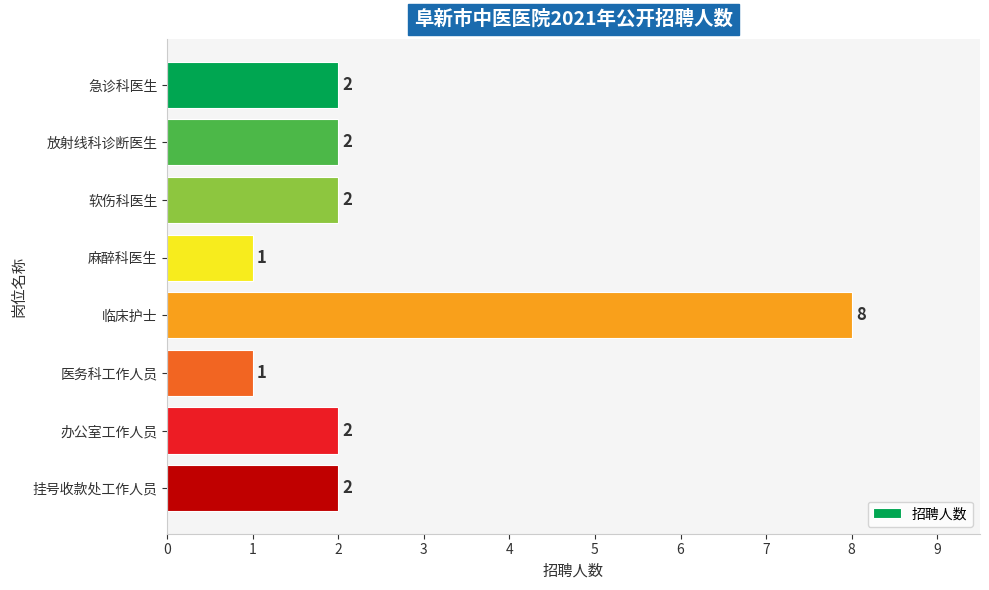

True or false: the data shows 1 at 软伤科医生.

False